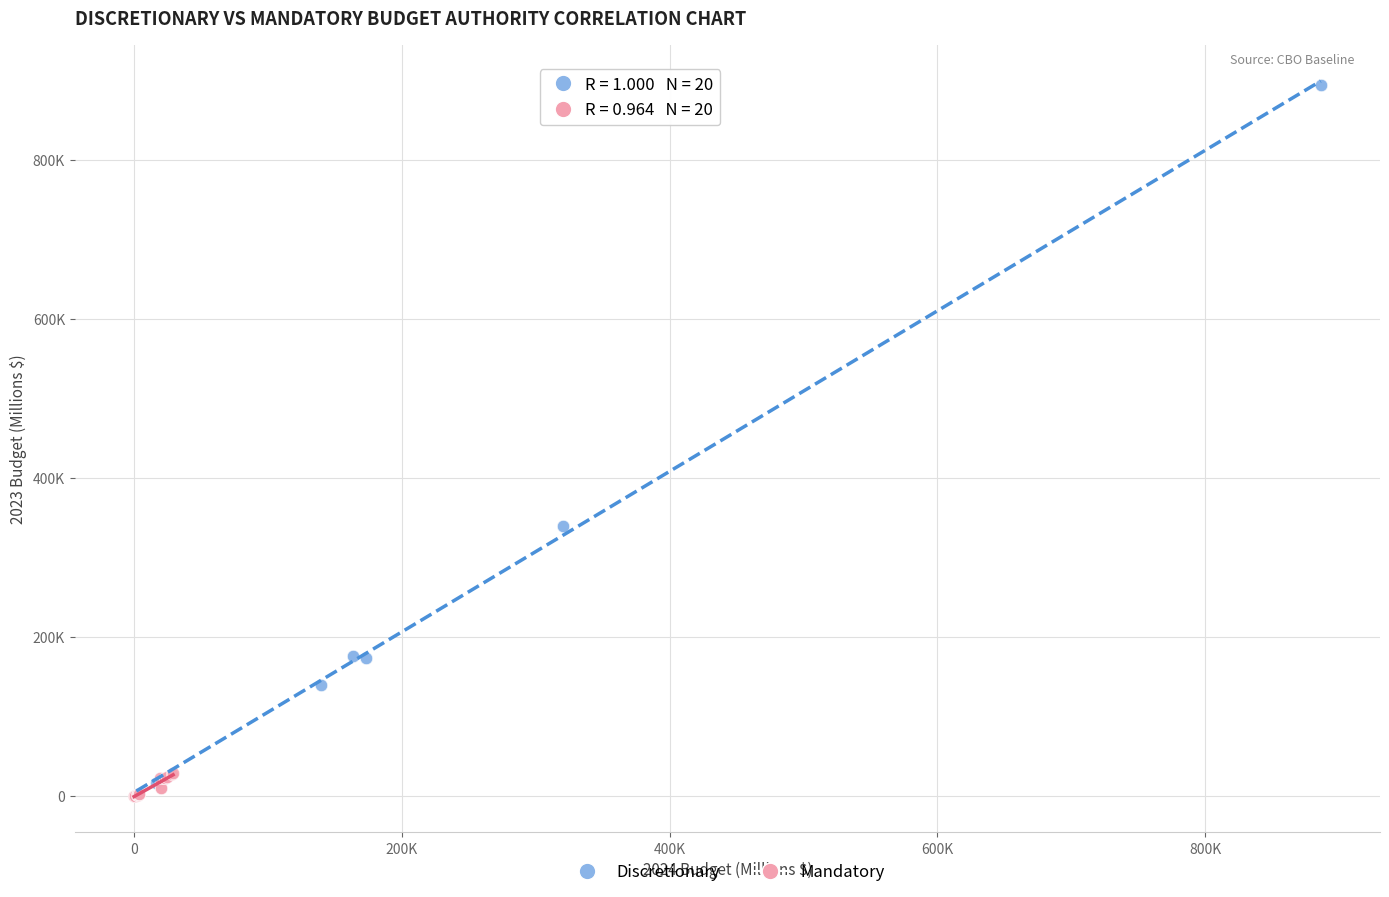

Which series contains the highest Y value?

Discretionary